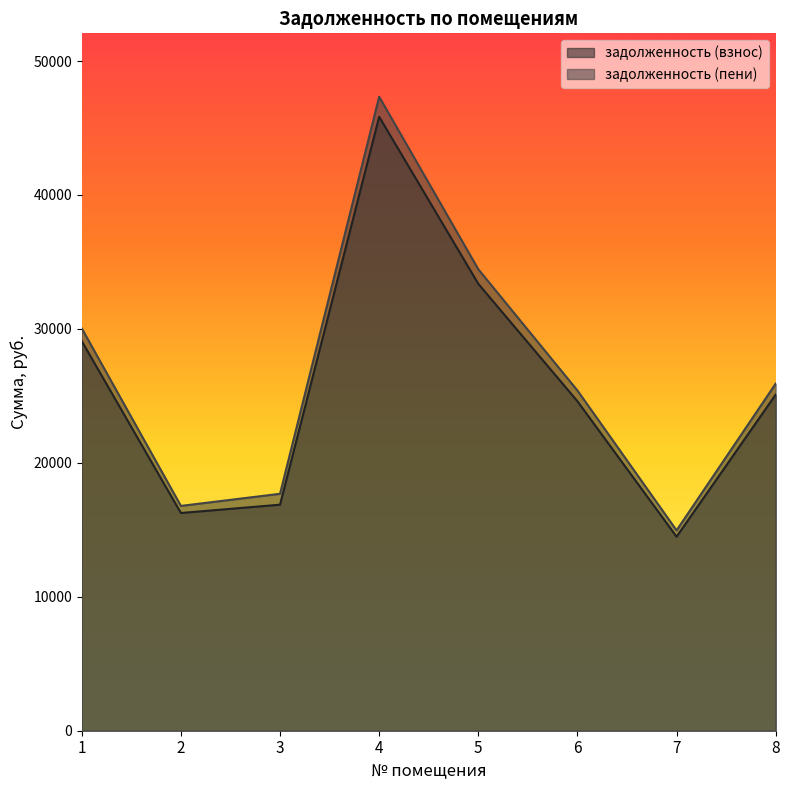

What is the minimum value for задолженность (пени)?

14959.7